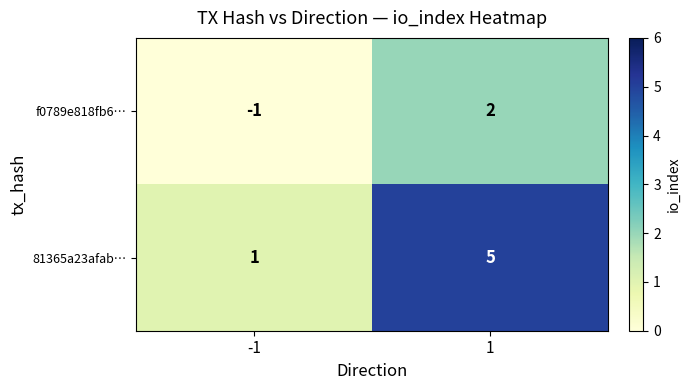

What value does the 81365a23afab… series have at 1?

5